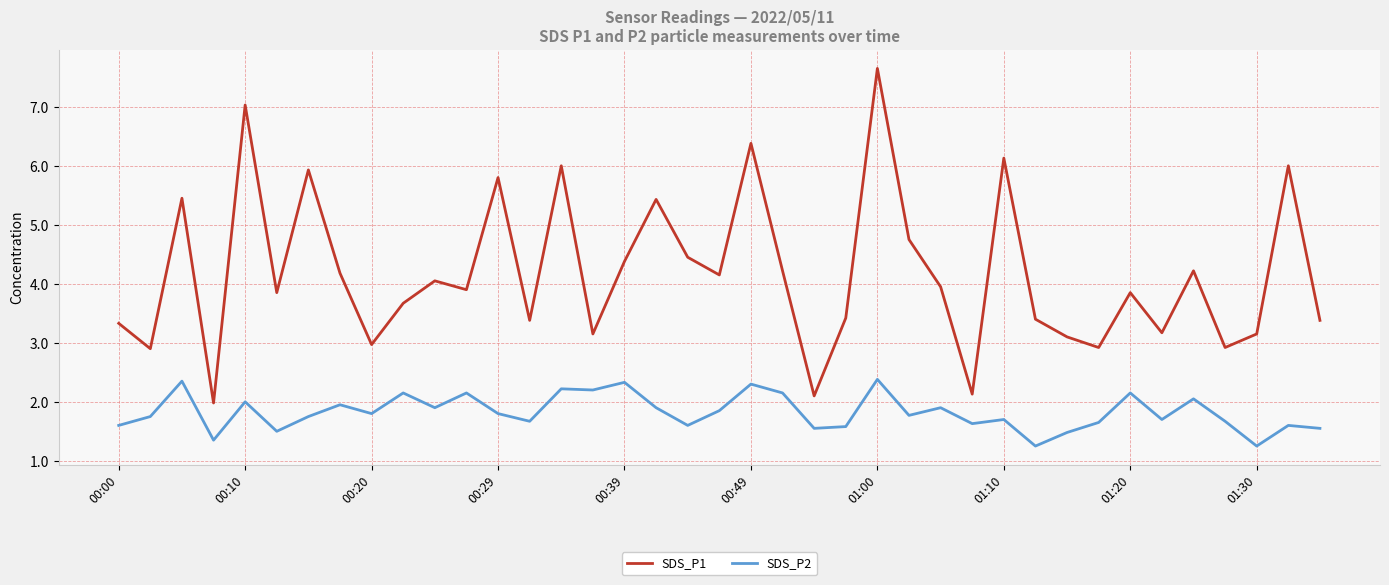

What is the maximum value shown in the chart?

7.7